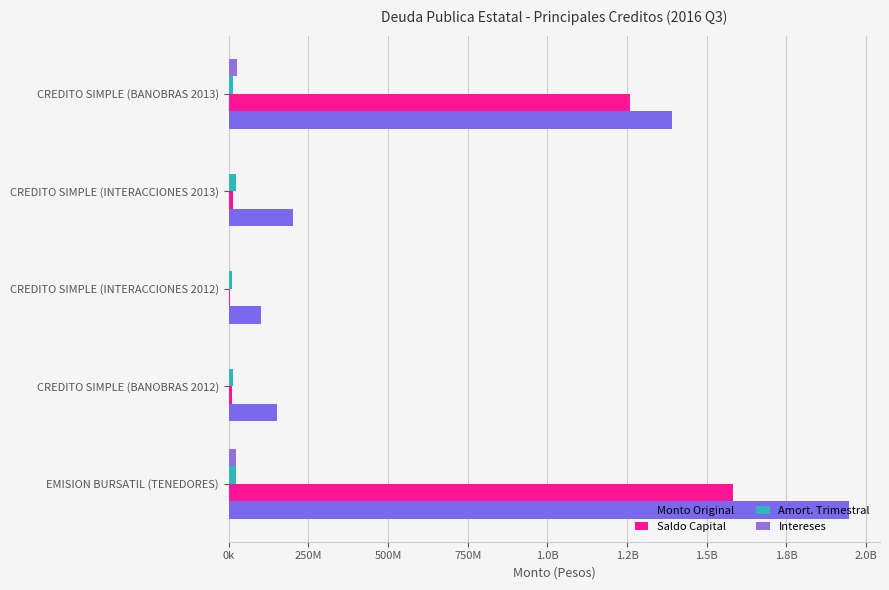

What is the sum of all Amort. Trimestral values?

81029820.1